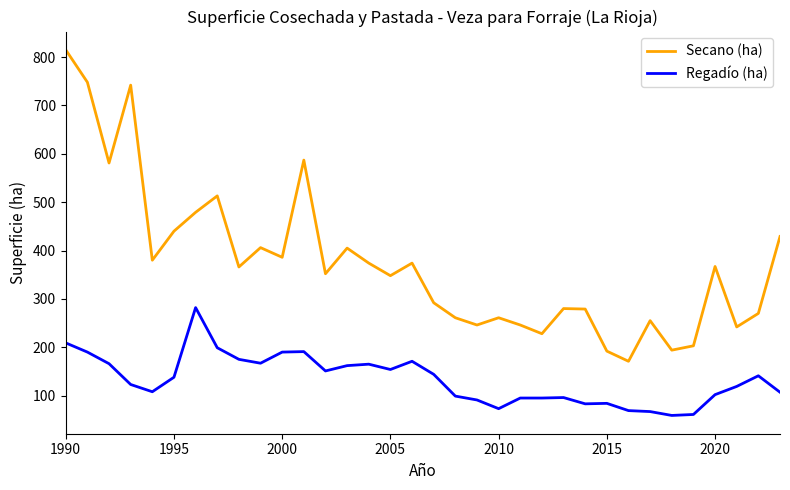

Which series has the largest total across all categories?

Secano (ha)